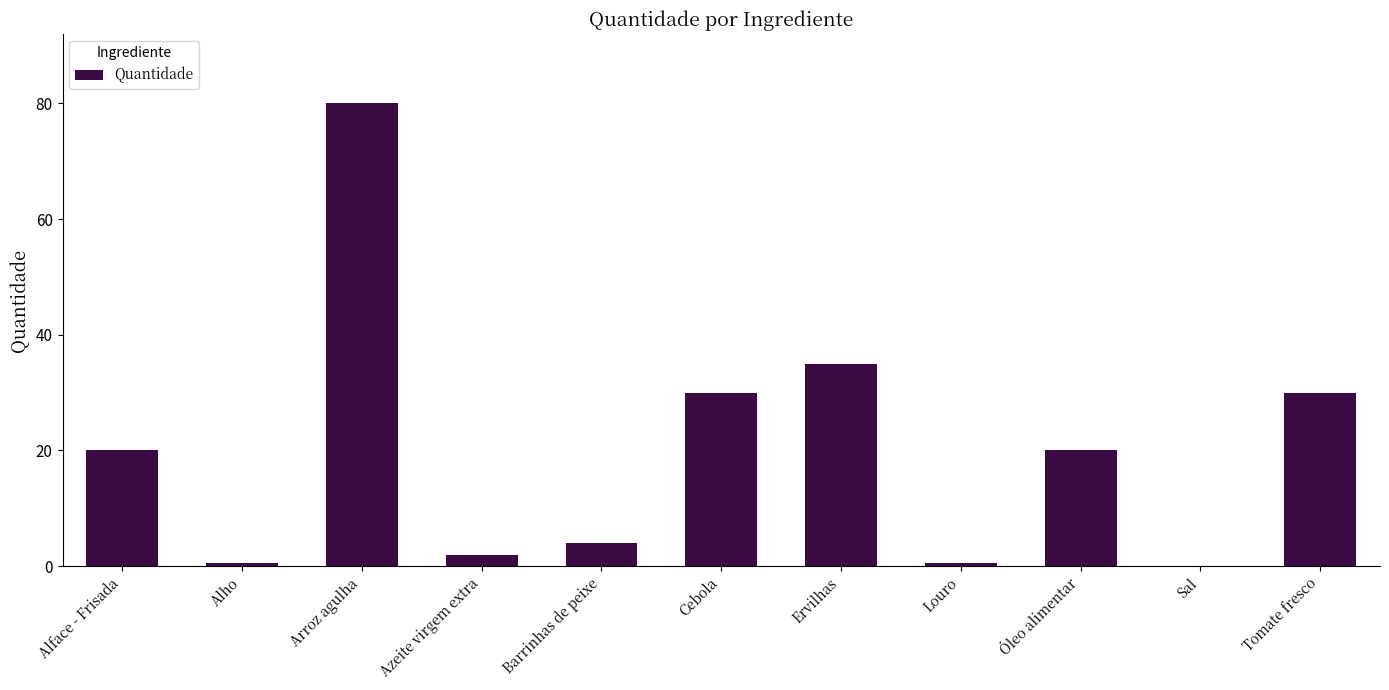

What is the sum of all values?

222.1